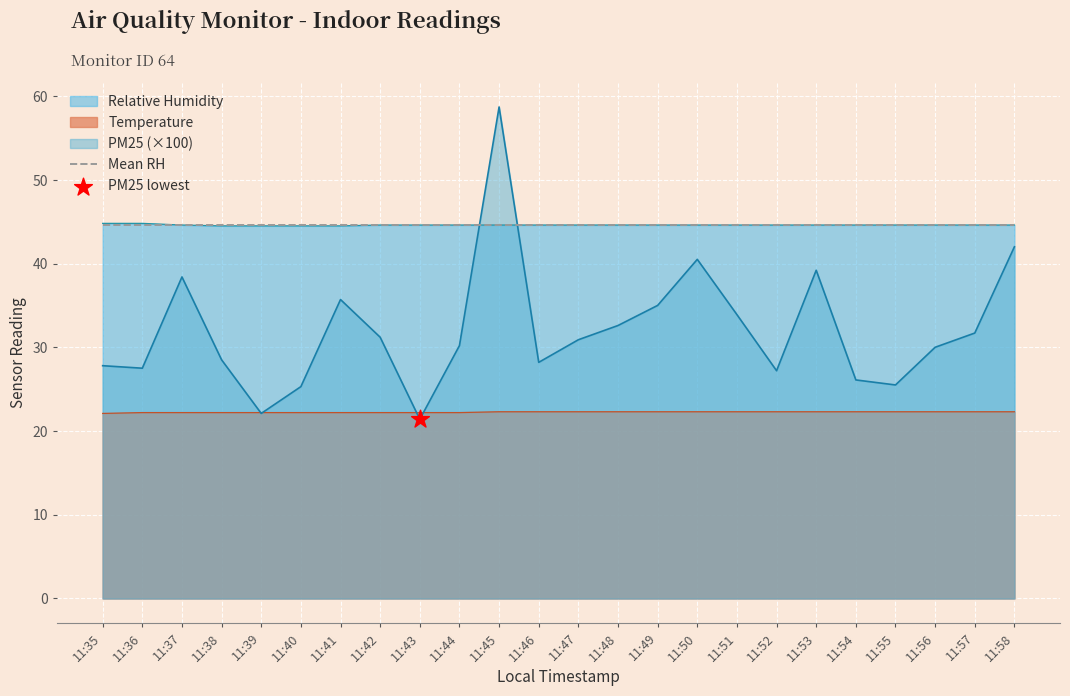

What are all the series names shown in the legend?

PM25, Temperature, Relative Humidity